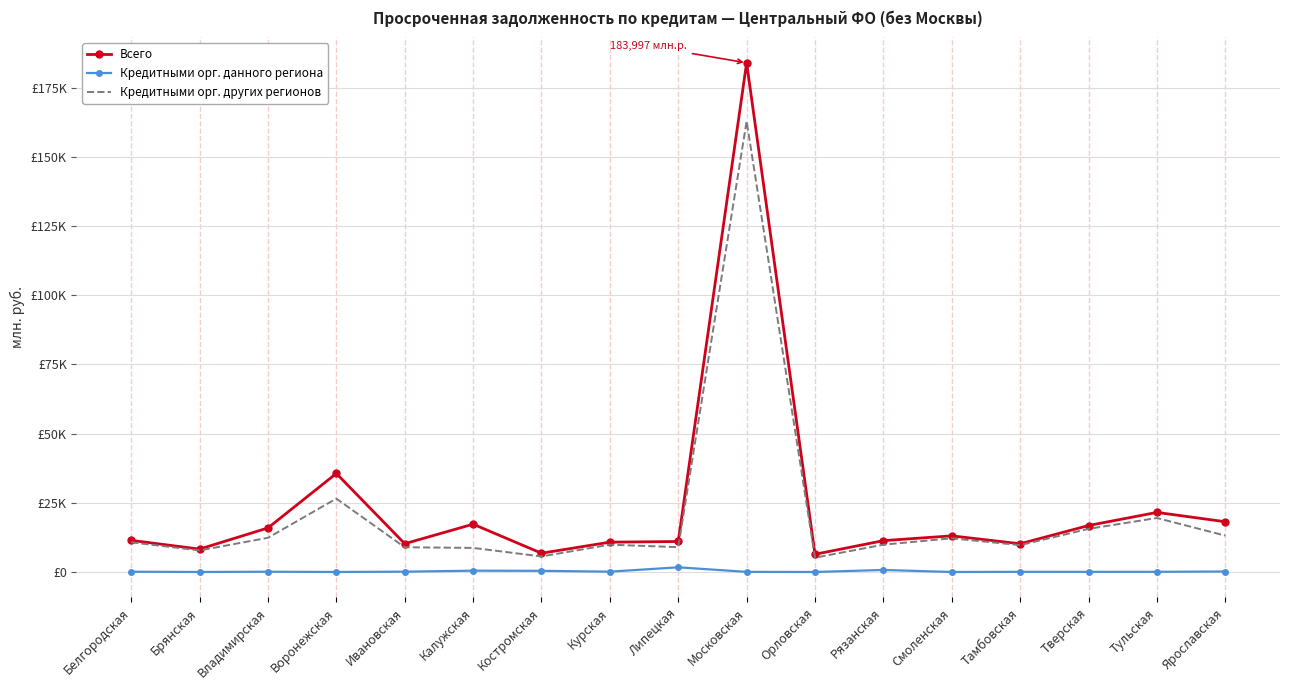

What is the label of the 4th point from the left?

Воронежская